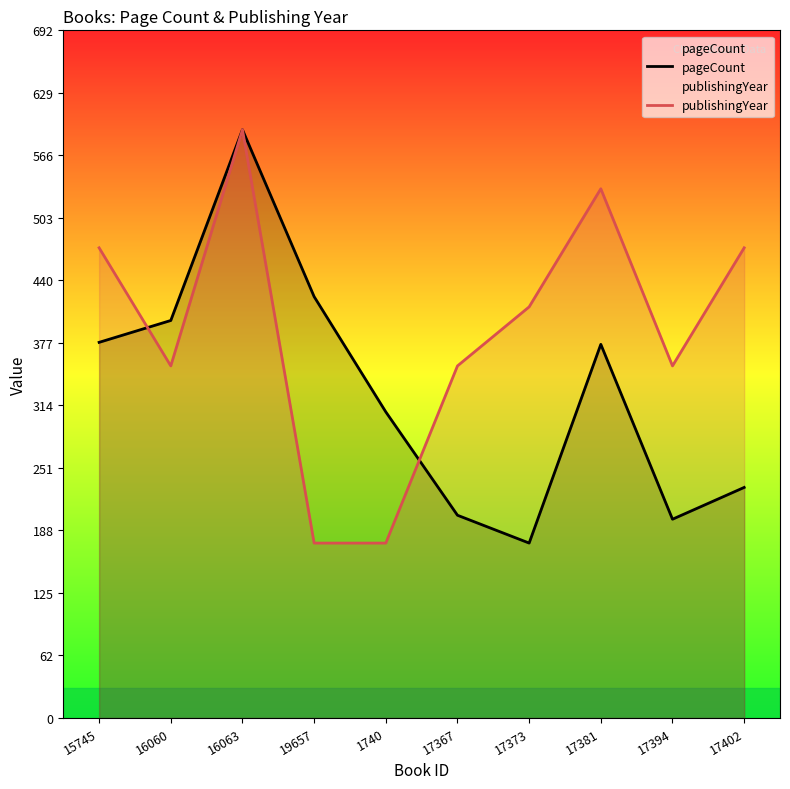

In pageCount, how many points are lower than both neighbors (excluding endpoints)?

2